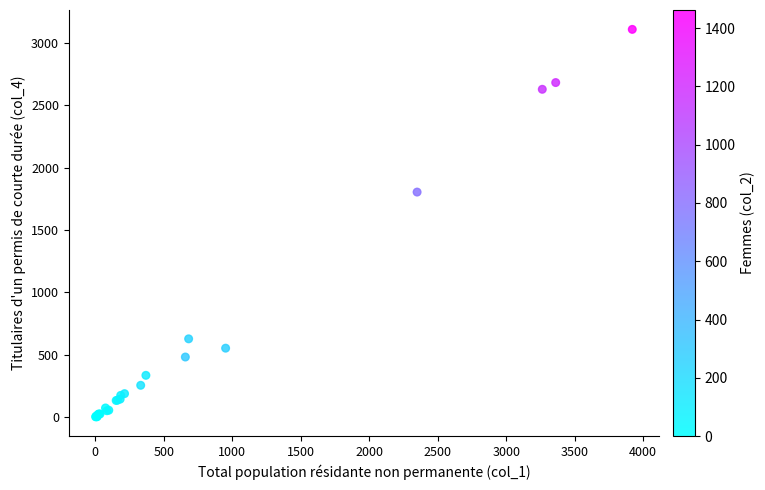

What Y value in the scatter plot is closest to 1556?

1805